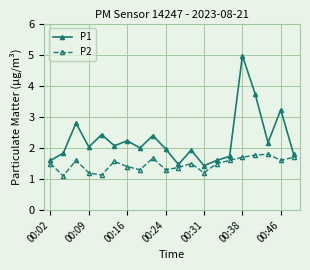

At how many categories does at least one series exceed 3?

3